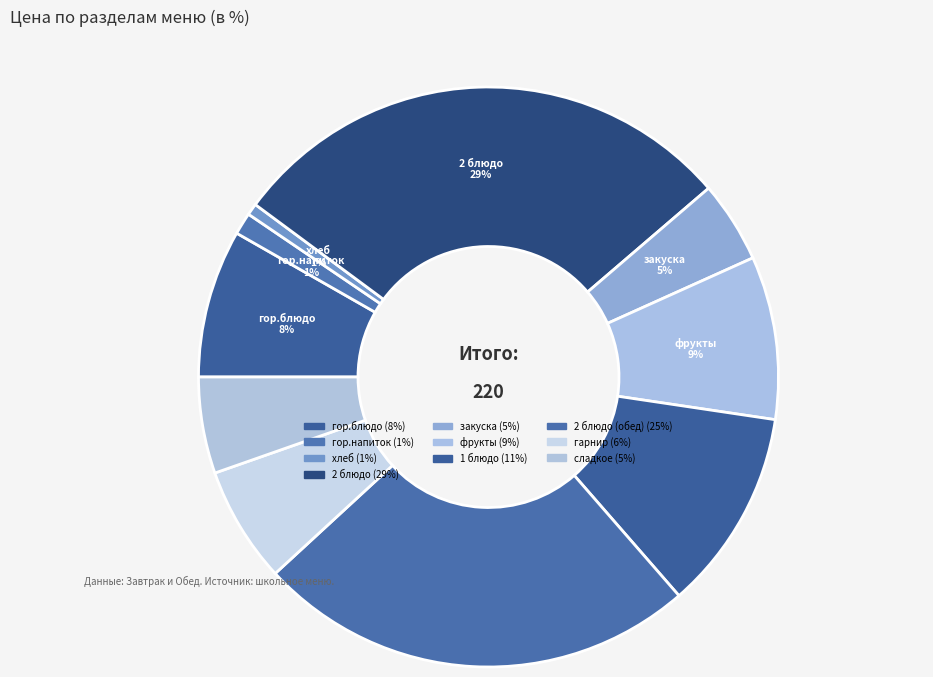

How many slices are in this pie chart?

10